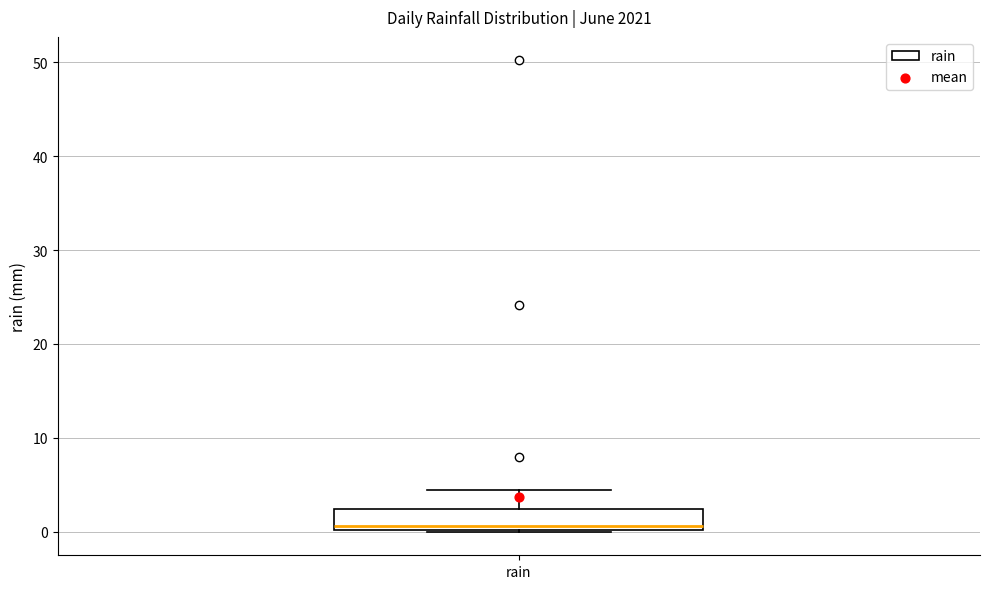

Read this box plot against the y-axis: the position of the median line, the range covered by the box, and the ends of both whiskers. The values are not printed on the chart, so give them approximately, as read against the axis.

median 1, box 0 to 2, whiskers 0 to 4